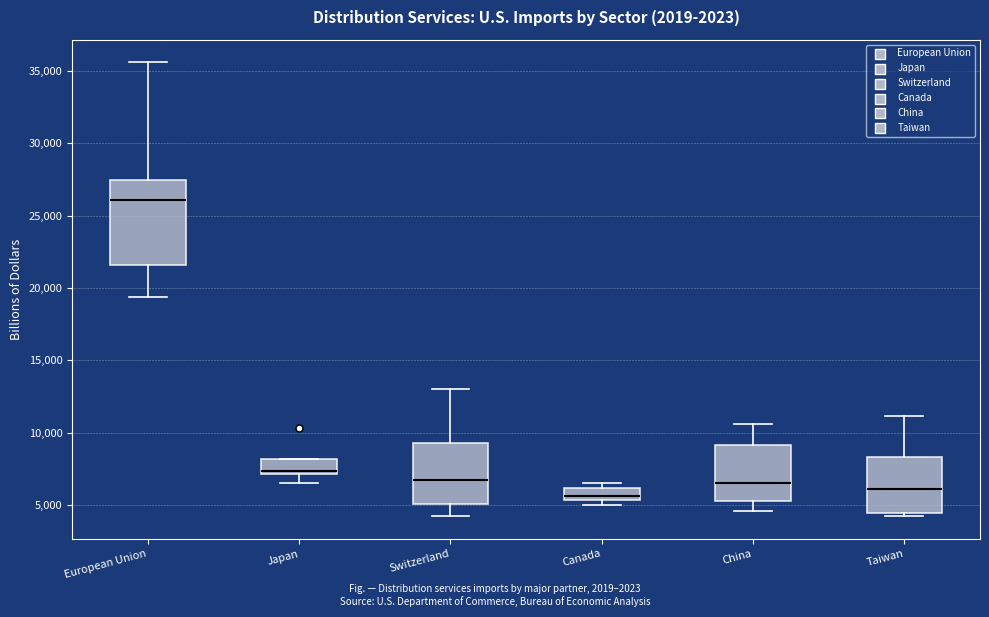

Where does the upper whisker of the box for European Union end on the y-axis? The values are not printed on the chart, so give them approximately, as read against the axis.

35500